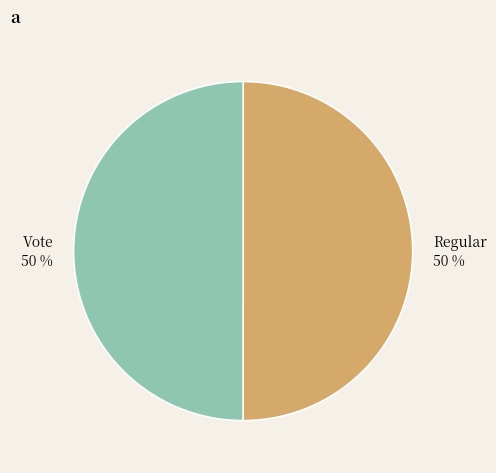

What percentage is the Vote slice, to the nearest percent?

50%